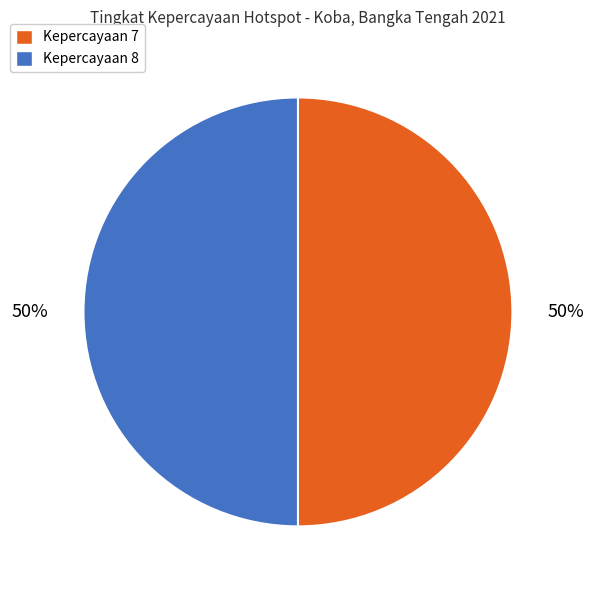

True or false: Kepercayaan 8 accounts for 50% of the total.

True